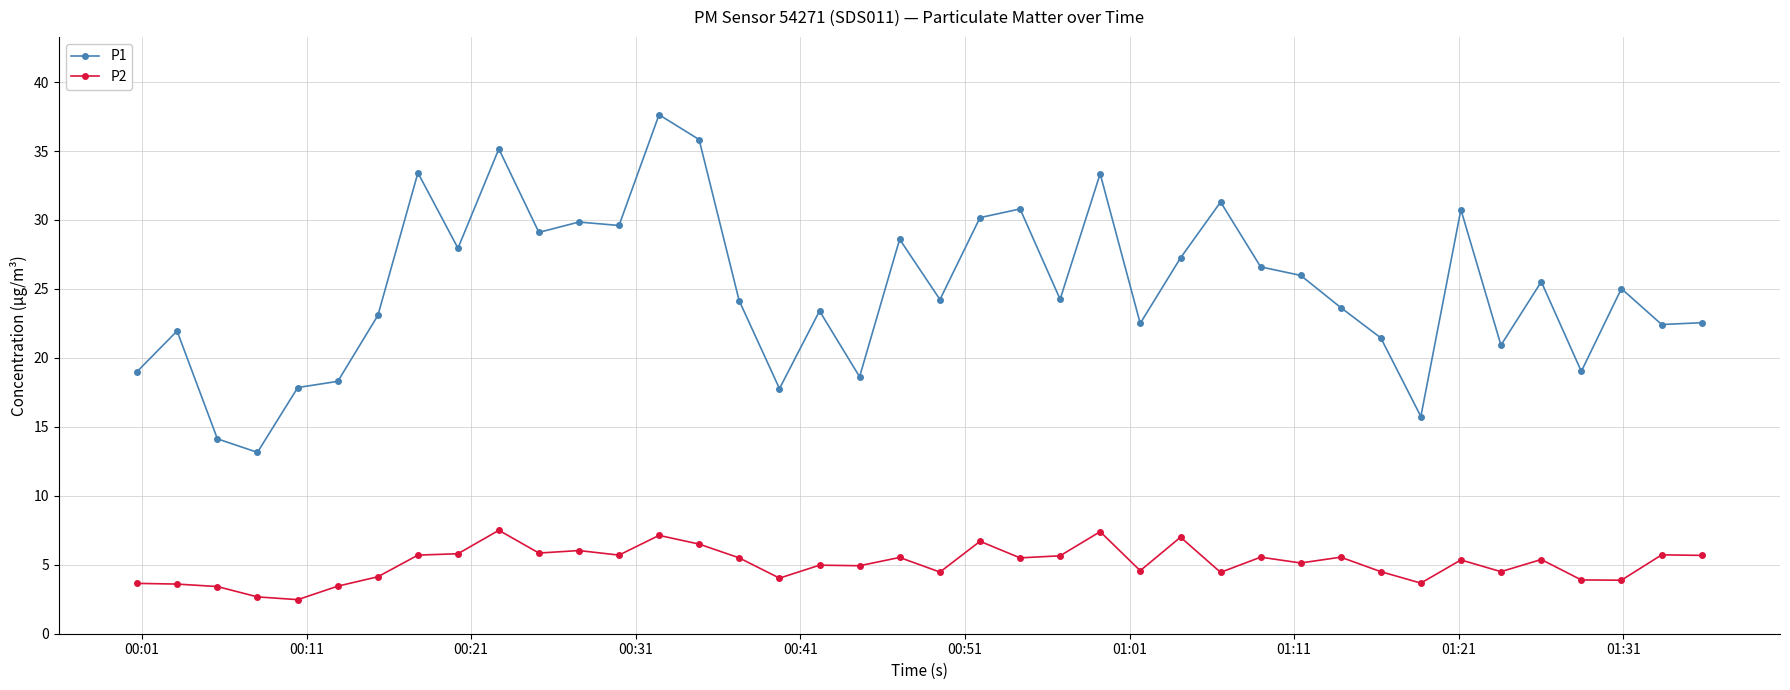

List the series in order of their peak value, highest first.

P1, P2